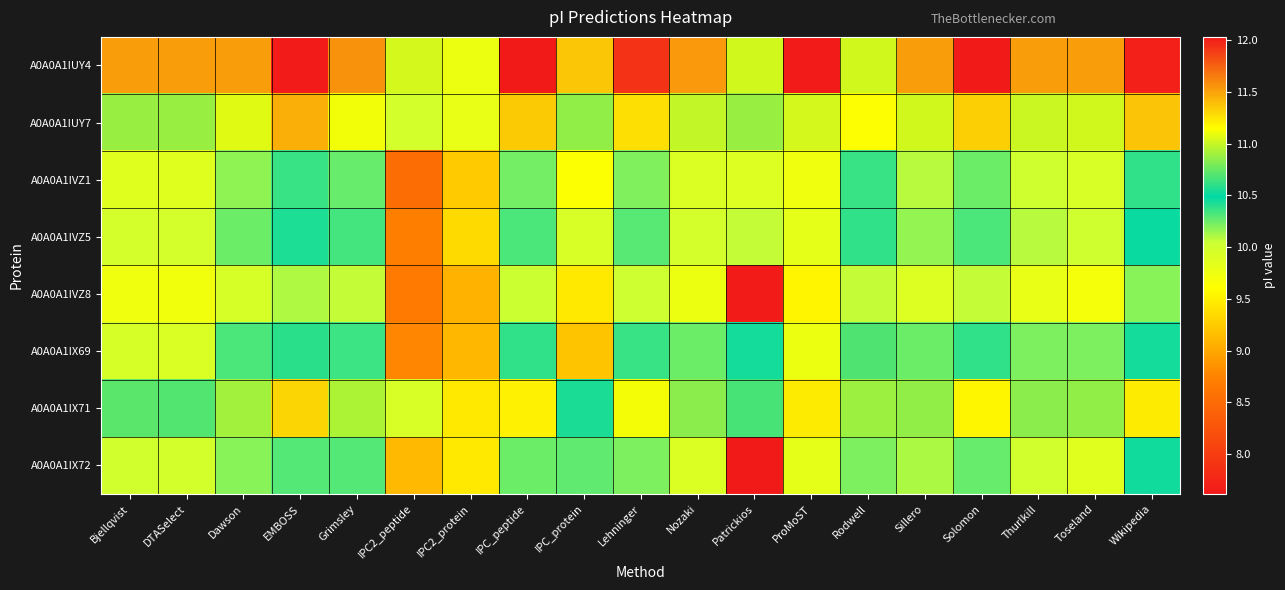

Which category has the lowest value across all series?

Patrickios